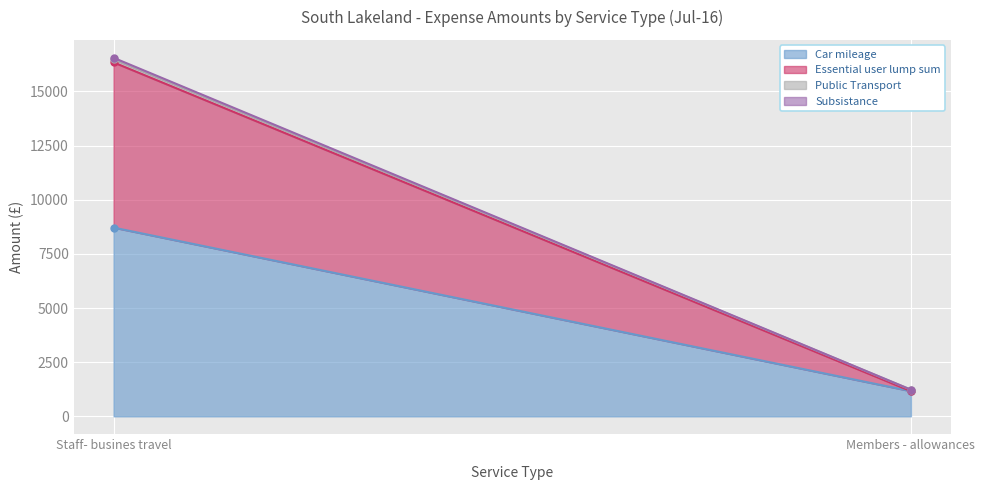

At which label is Essential user lump sum closest to 3813?

Members - allowances